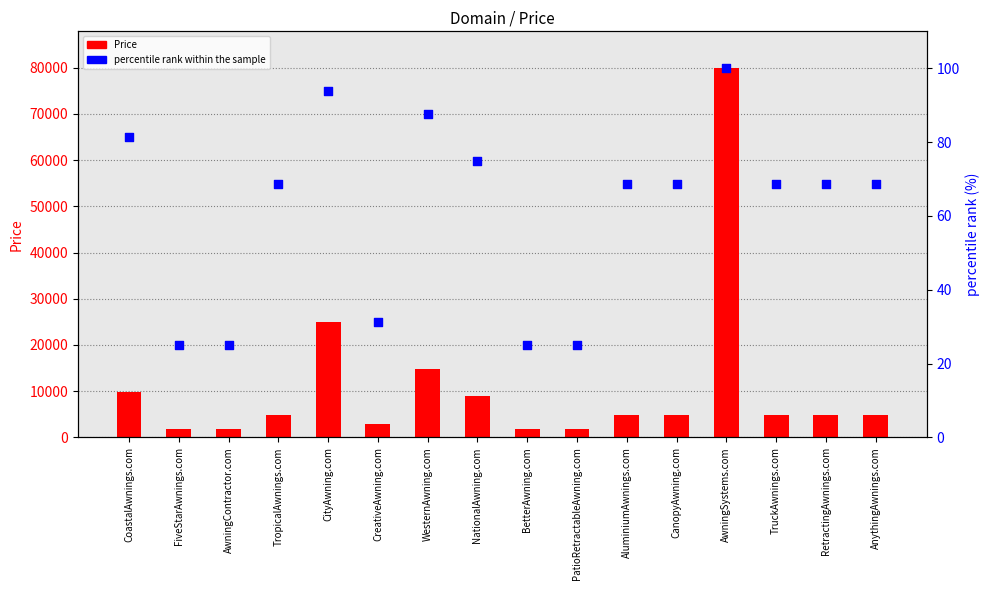

Which series has the largest total across all categories?

Price